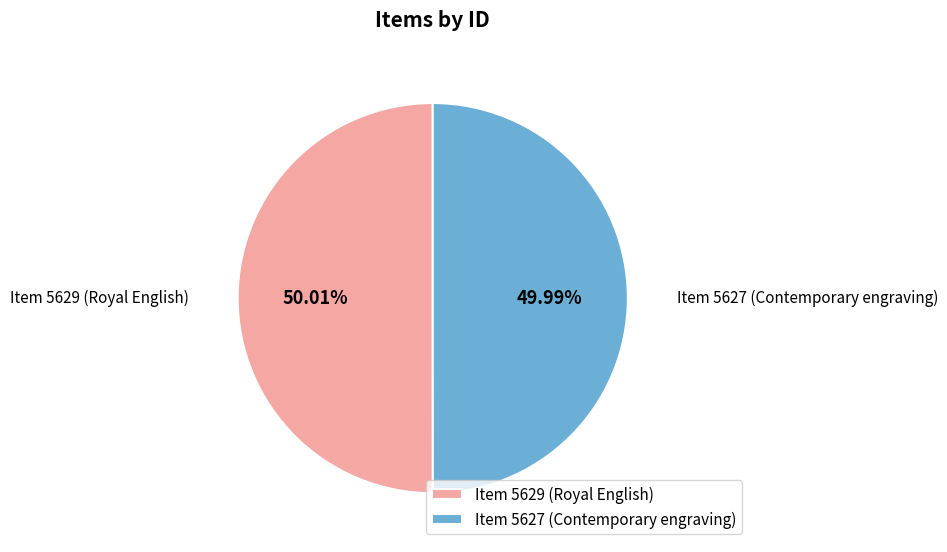

True or false: Item 5629 (Royal English) accounts for 50% of the total.

True